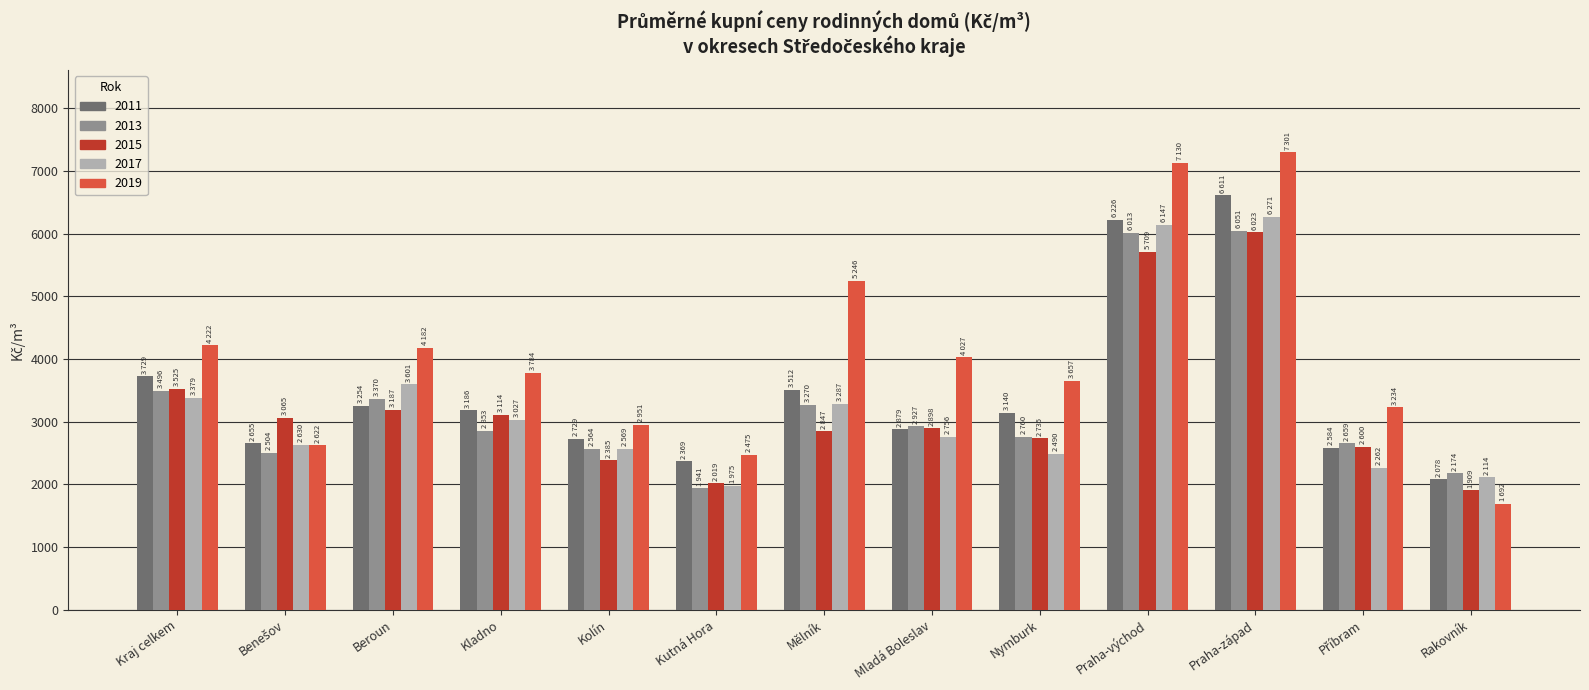

What is the label of the 8th bar from the left?

Mladá Boleslav